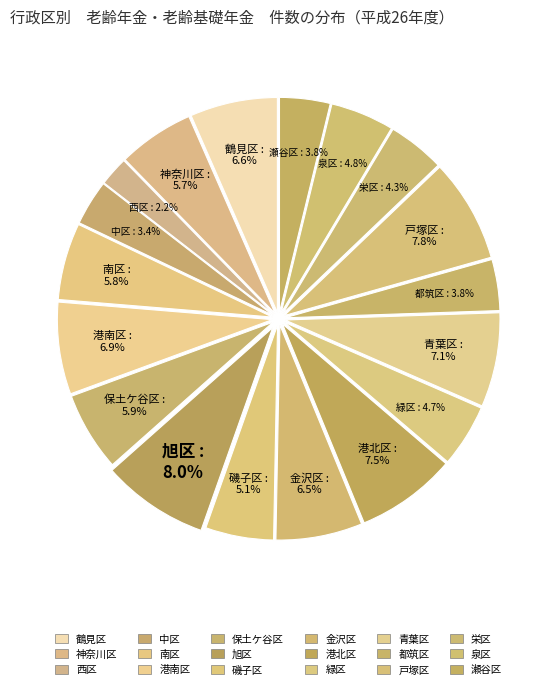

Count the number of slices in the pie.

18